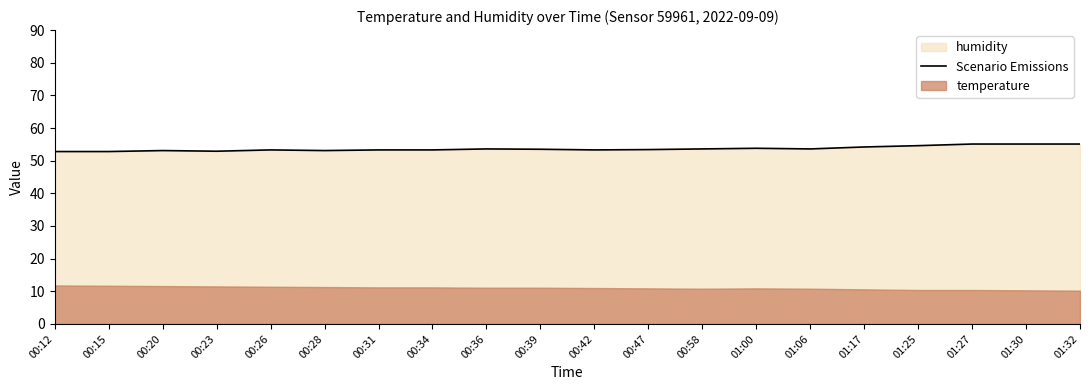

Count the number of values greater than 53.

17